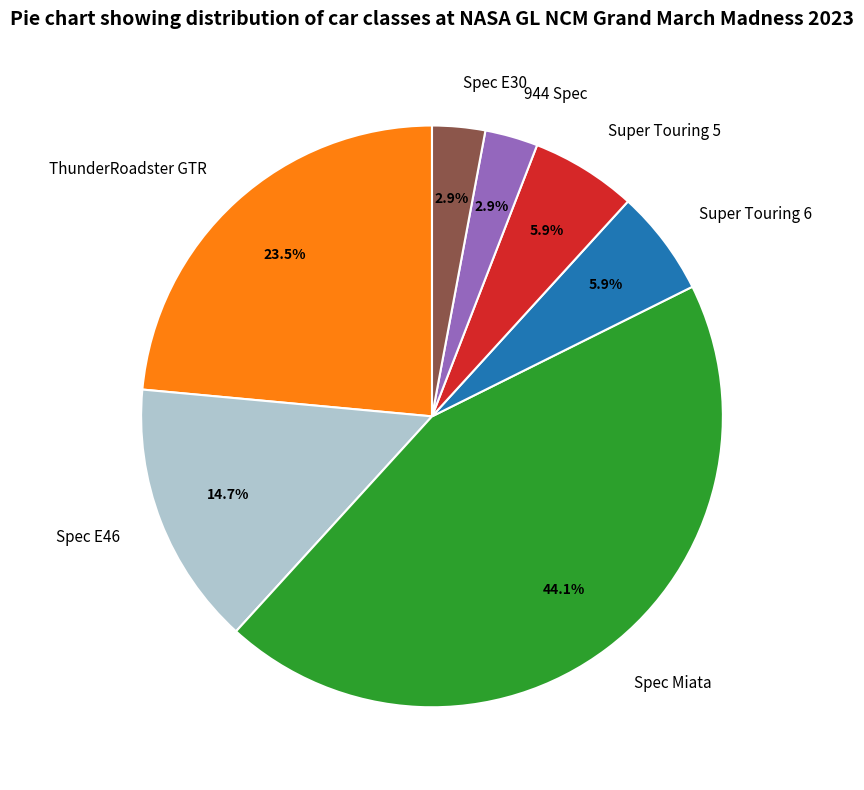

How many slices are in this pie chart?

7